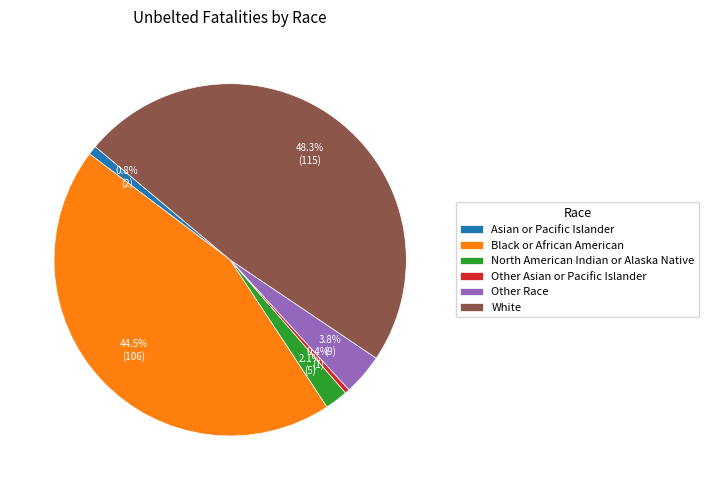

Is there a majority slice in this chart?

No